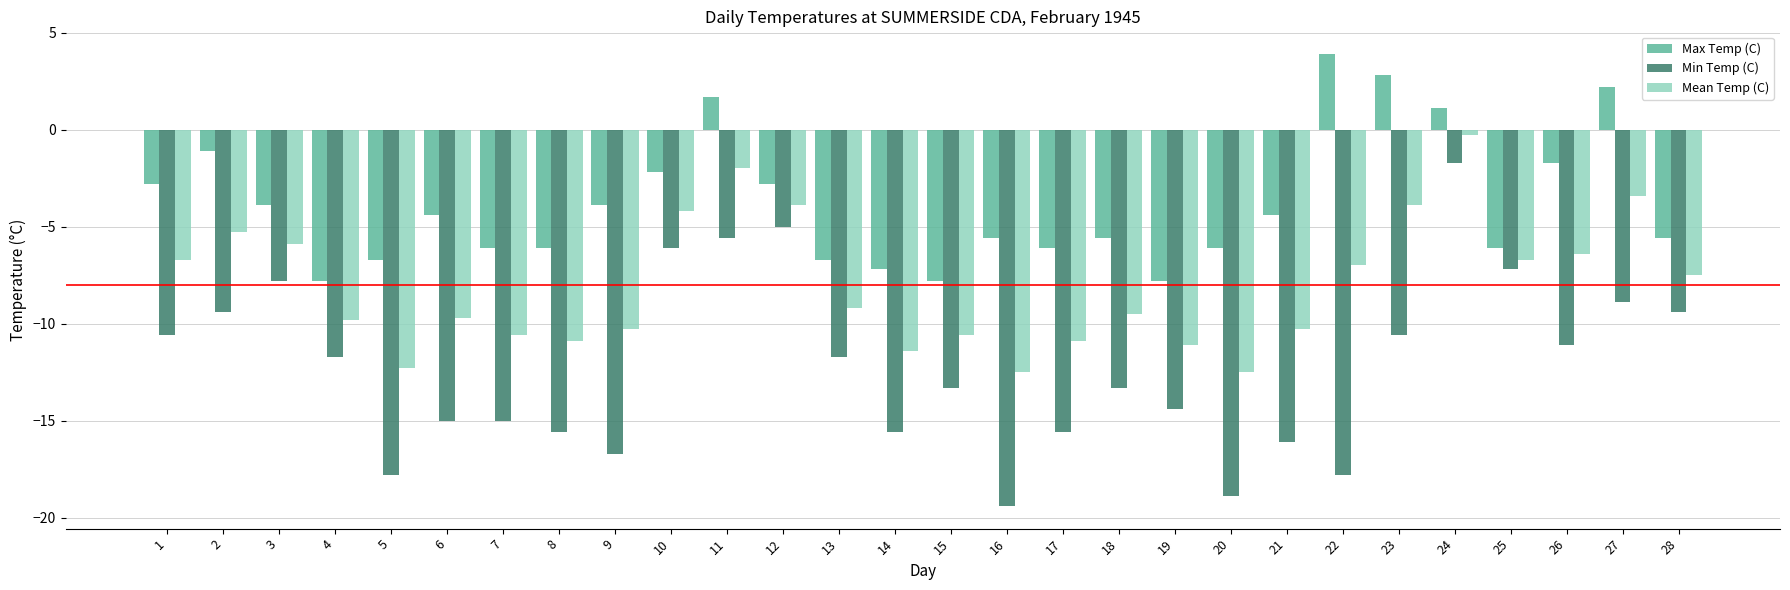

List the series in order of their overall mean, lowest first.

Min Temp (C), Mean Temp (C), Max Temp (C)